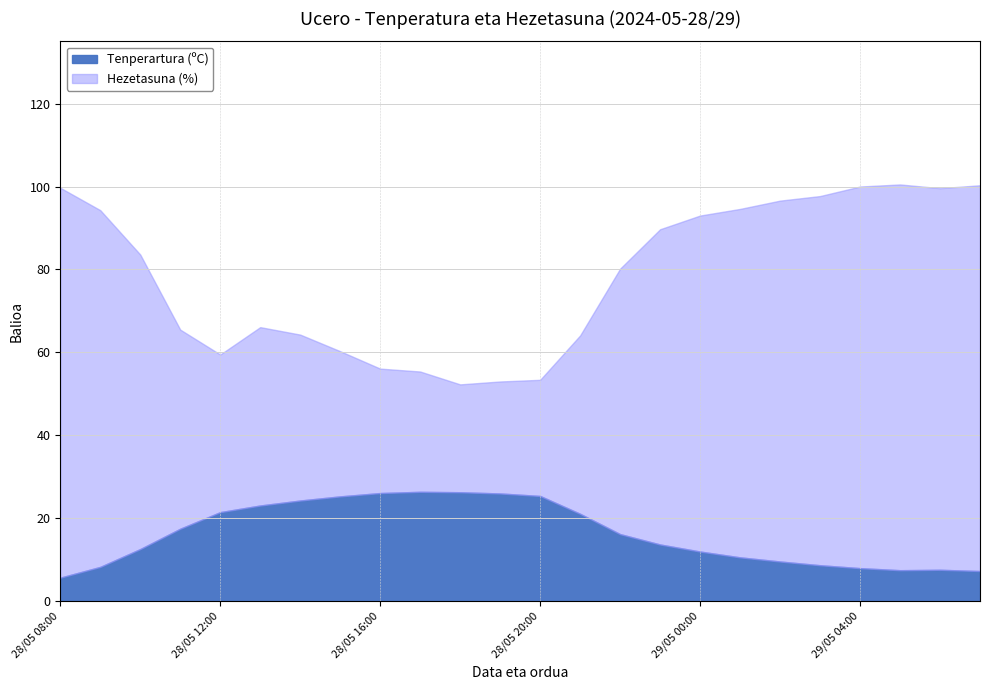

What is the lowest value of the Tenperartura (ºC) series?

5.7